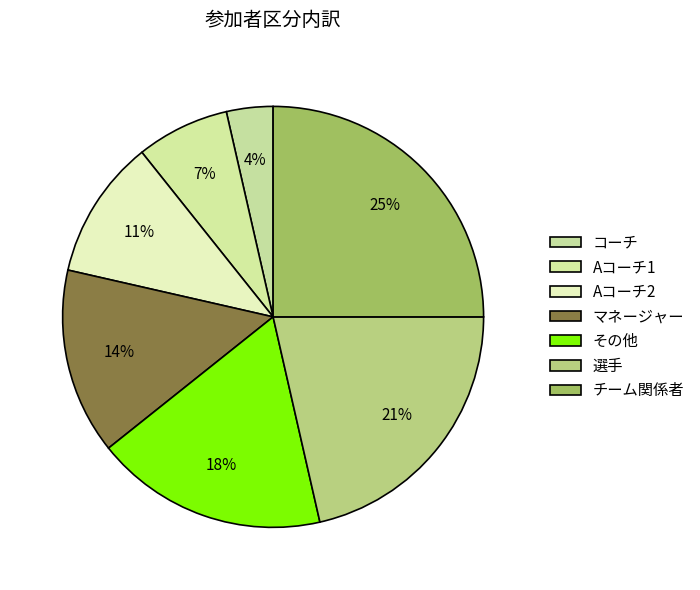

What is the change in value from その他 to 選手?

+1